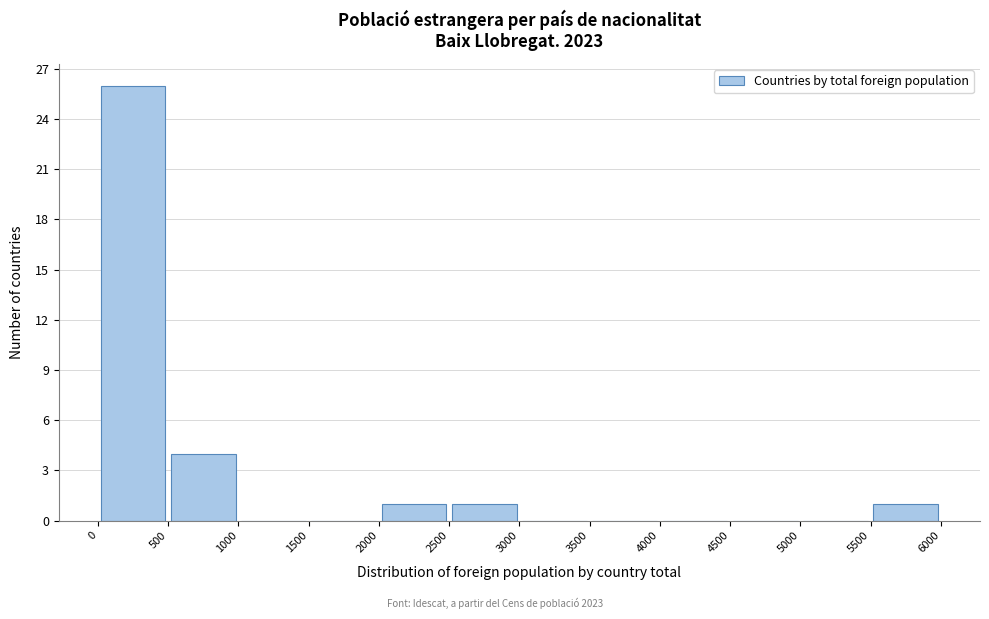

Over which range of the x-axis is the bar tallest?

0 to 500